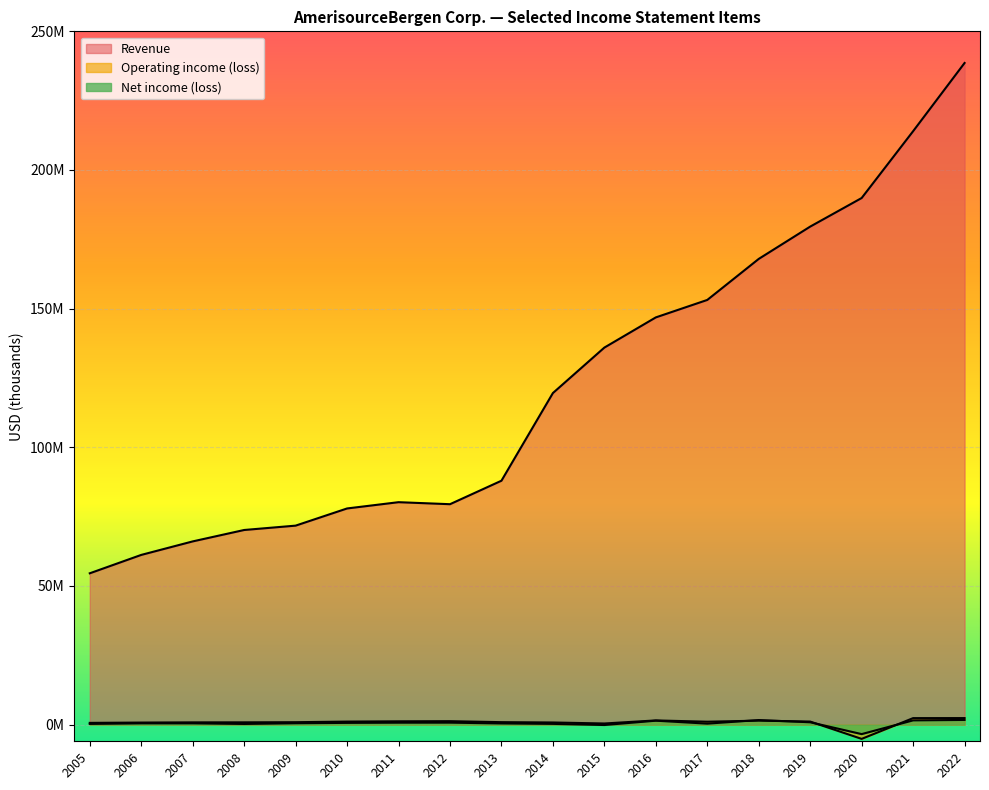

Reading right to left, what are all the values shown in this chart?

Revenue: 2022=238587006	2021=213988843	2020=189893926	2019=179589121	2018=167939635	2017=153143826	2016=146849686	2015=135961803	2014=119569127	2013=87959167	2012=79489596	2011=80217558	2010=77953979	2009=71759990	2008=70189733	2007=66074312	2006=61203145	2005=54577321
Operating income (loss): 2022=2366378	2021=2354197	2020=-5135354	2019=1111923	2018=1443685	2017=1060342	2016=1525774	2015=417370	2014=778884	2013=898399	2012=1252728	2011=1202745	2010=1103635	2009=883749	2008=827861	2007=820342	2006=748706	2005=636946
Net income (loss): 2022=1698820	2021=1539932	2020=-3408716	2019=855365	2018=1658405	2017=364484	2016=1427929	2015=-134887	2014=276484	2013=433707	2012=718986	2011=706624	2010=636748	2009=503397	2008=250559	2007=469167	2006=467714	2005=264645